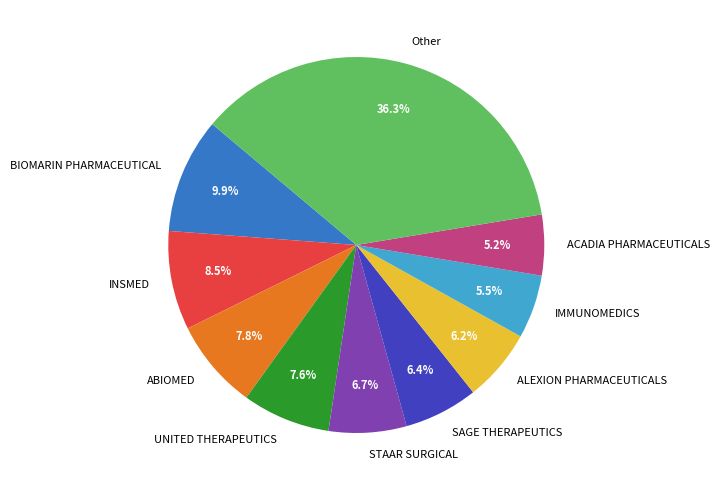

What percentage is the ACADIA PHARMACEUTICALS slice, to the nearest percent?

5%